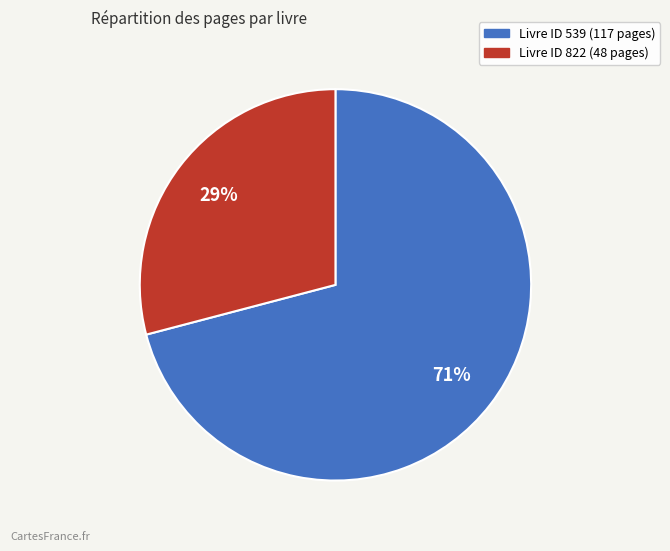

Is there any slice that represents more than half of the pie?

Yes